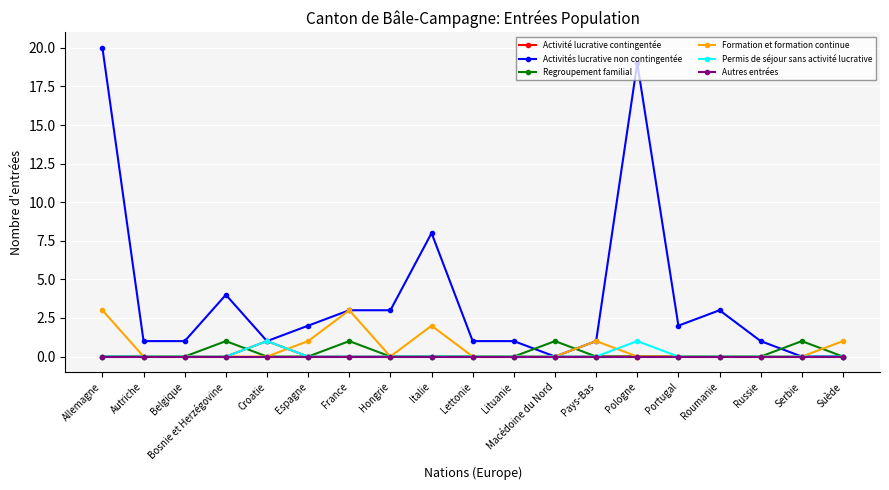

Which series has the largest range (max minus min)?

Activités lucrative non contingentée